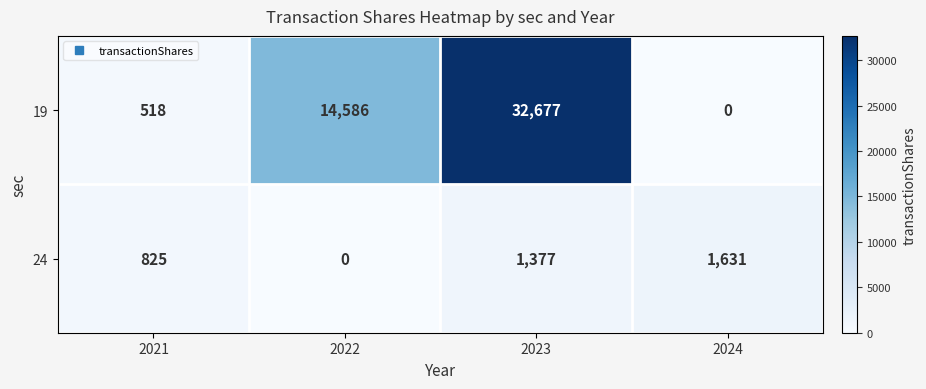

Rank the series by their maximum value, from lowest to highest.

24, 19